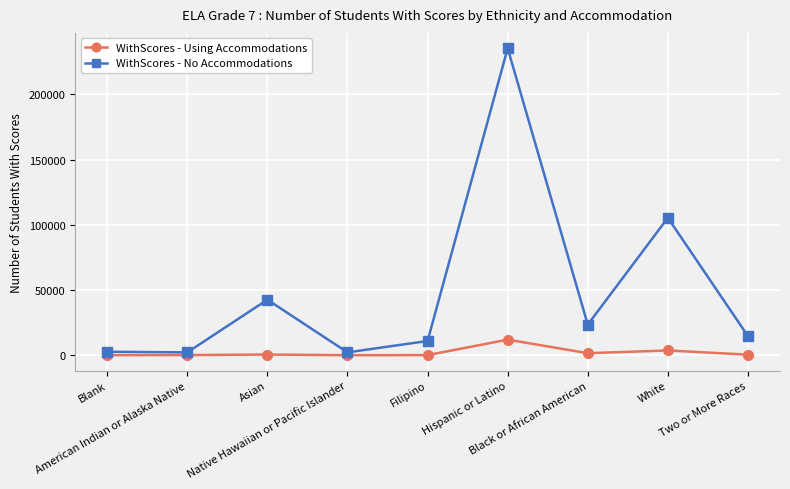

Which series has the largest range (max minus min)?

WithScores - No Accommodations